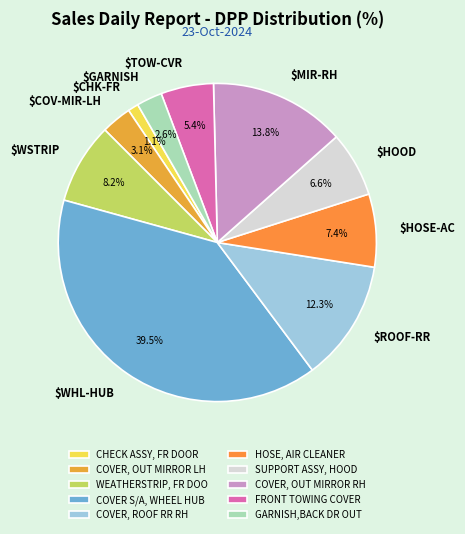

What is the largest slice in the pie chart?

COVER S/A, WHEEL HUB